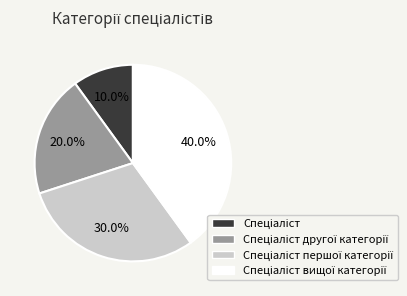

How many segments does this pie chart have?

4